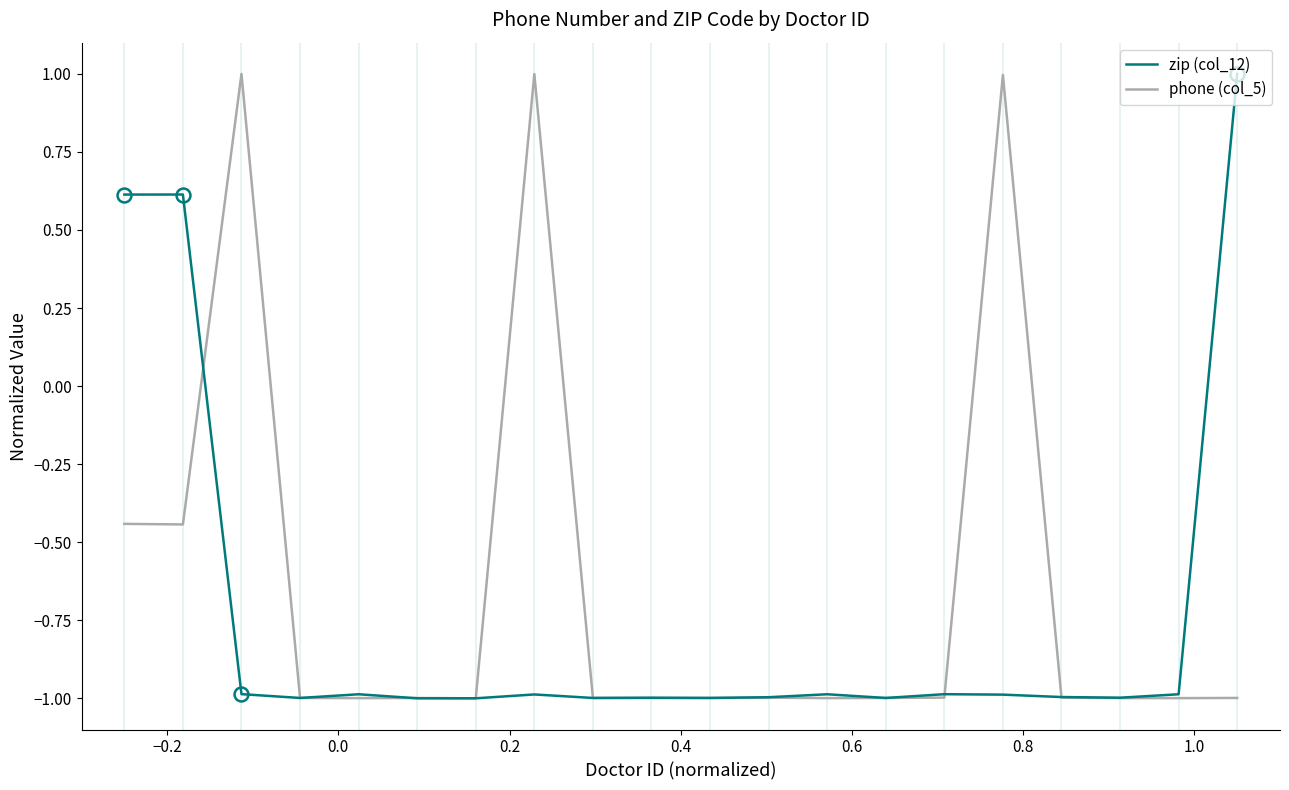

Rank the series by their average value, from highest to lowest.

phone (col_5), zip (col_12)